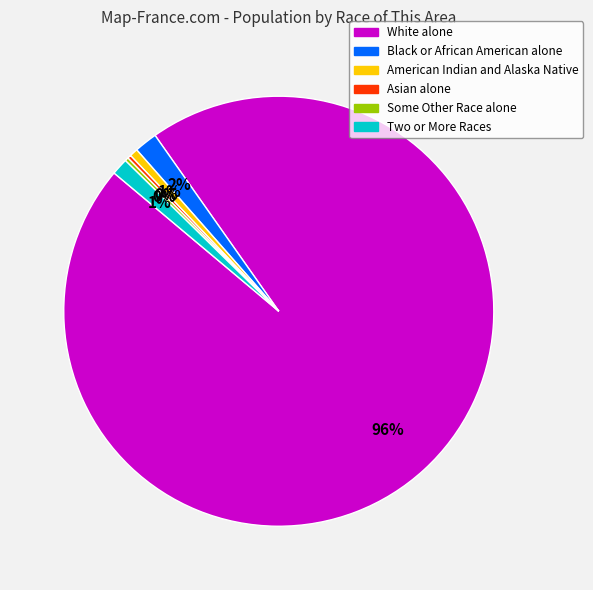

To the nearest percent, what is the difference between the largest and smallest slice percentages?

96%